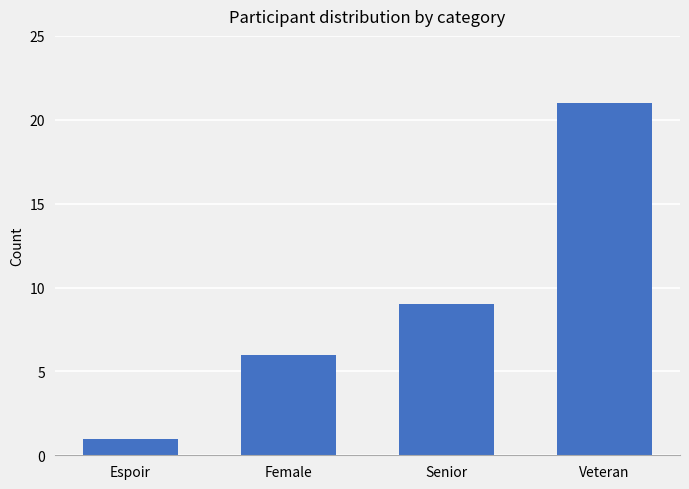

The value at Espoir is 2. True or false?

False